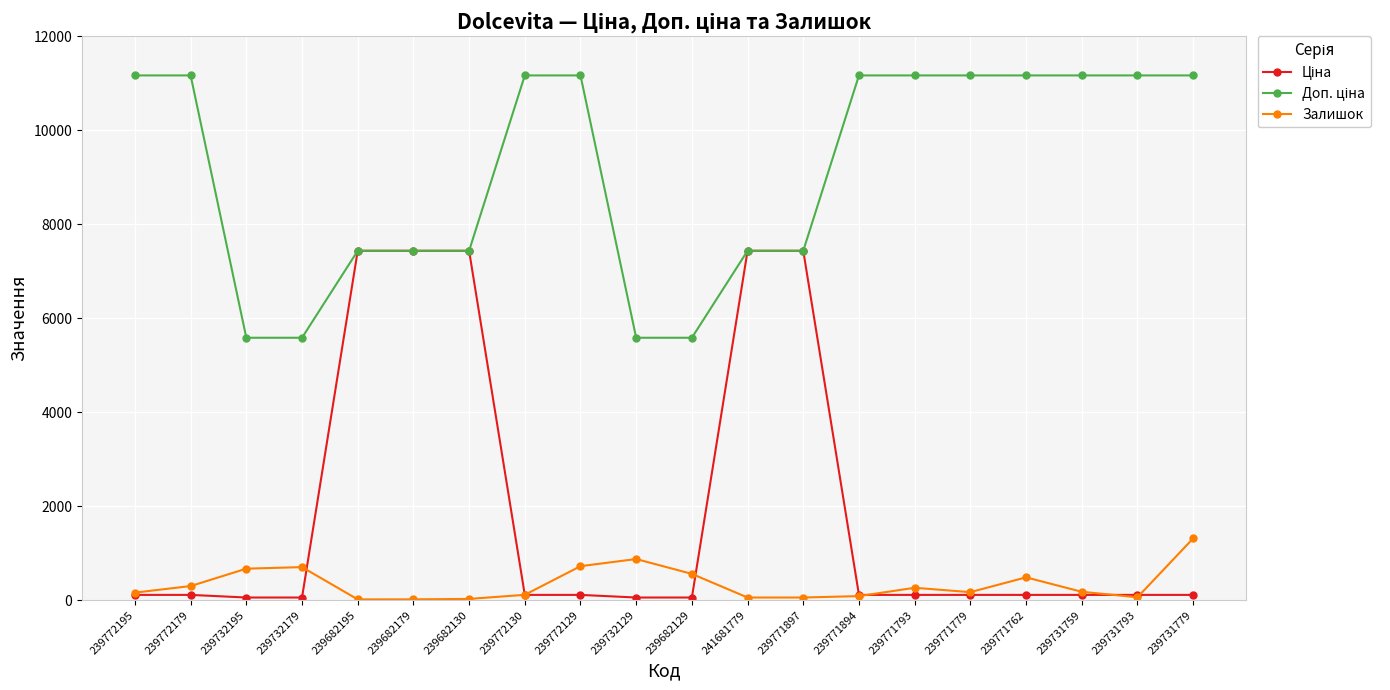

What is the label of the 13th point from the right?

239772130